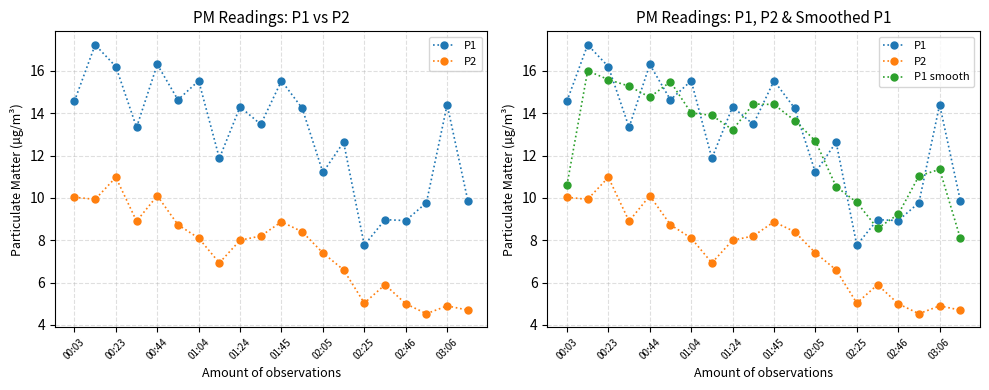

List the series in order of their peak value, highest first.

P1, P1 smooth, P2